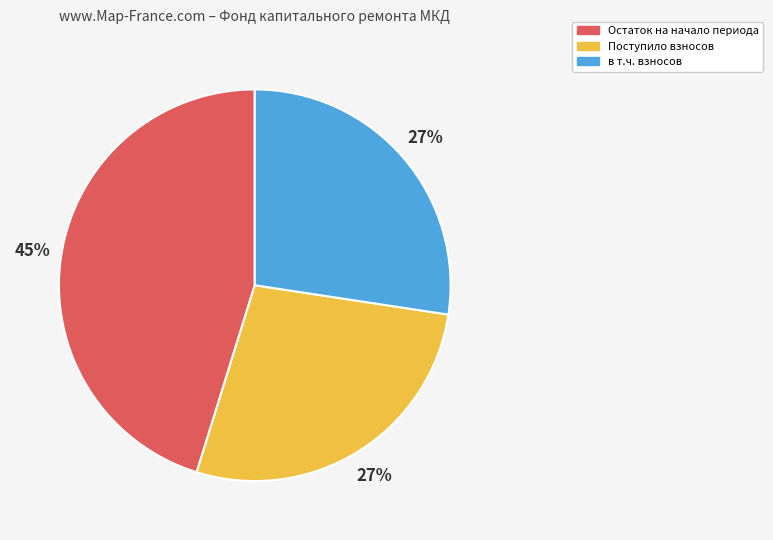

Does any single category account for the majority?

No